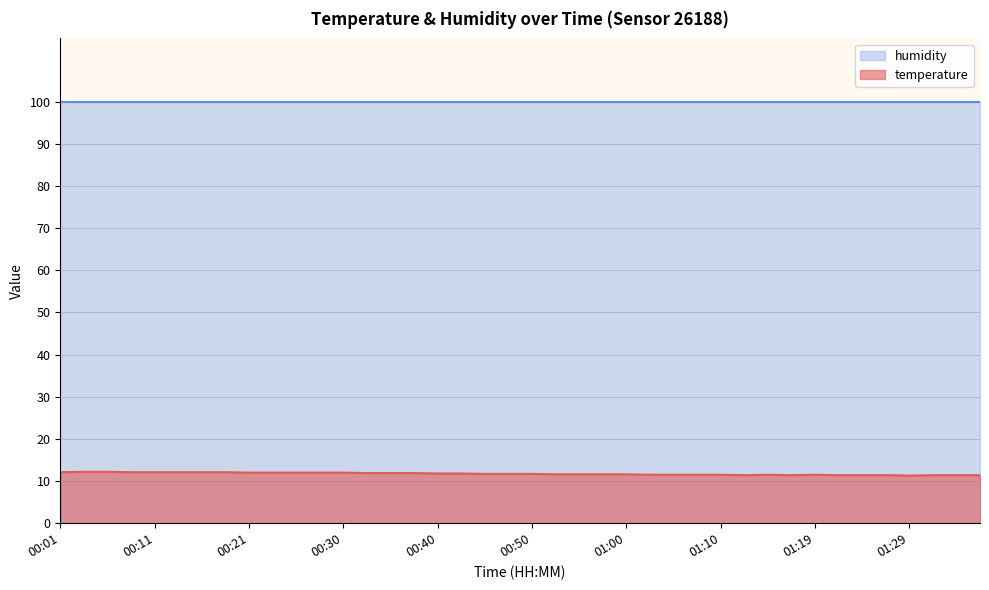

List the labels in order of value, smallest first.

01:29, 01:12, 01:17, 01:22, 01:24, 01:27, 01:32, 01:34, 01:36, 01:02, 01:05, 01:07, 01:10, 01:14, 01:19, 00:52, 00:55, 00:57, 01:00, 00:45, 00:48, 00:50, 00:40, 00:43, 00:33, 00:35, 00:38, 00:21, 00:23, 00:26, 00:28, 00:30, 00:01, 00:08, 00:11, 00:13, 00:16, 00:18, 00:03, 00:06